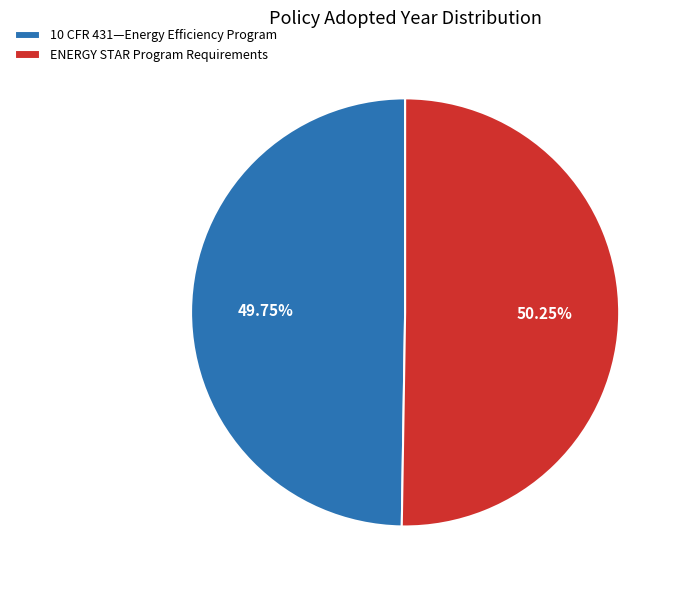

Approximately how many times larger is the value at ENERGY STAR Program Requirements compared to 10 CFR 431—Energy Efficiency Program?

1.0